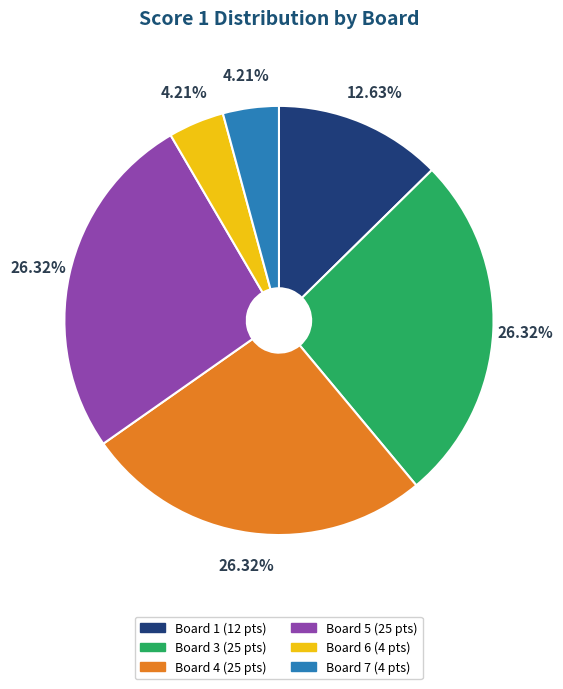

Is there a majority slice in this chart?

No